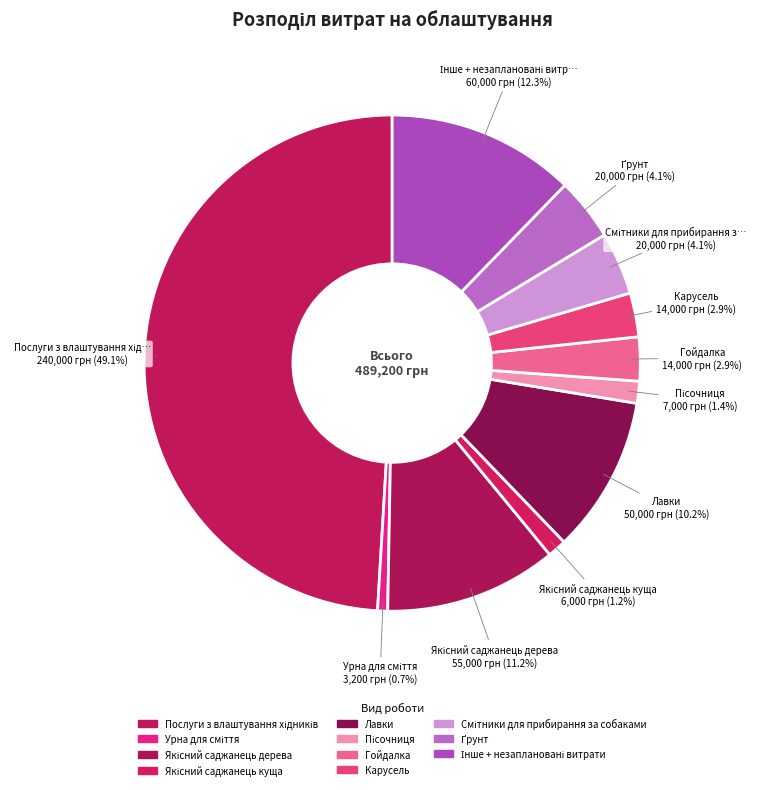

What is the smallest slice in the pie chart?

Урна для сміття